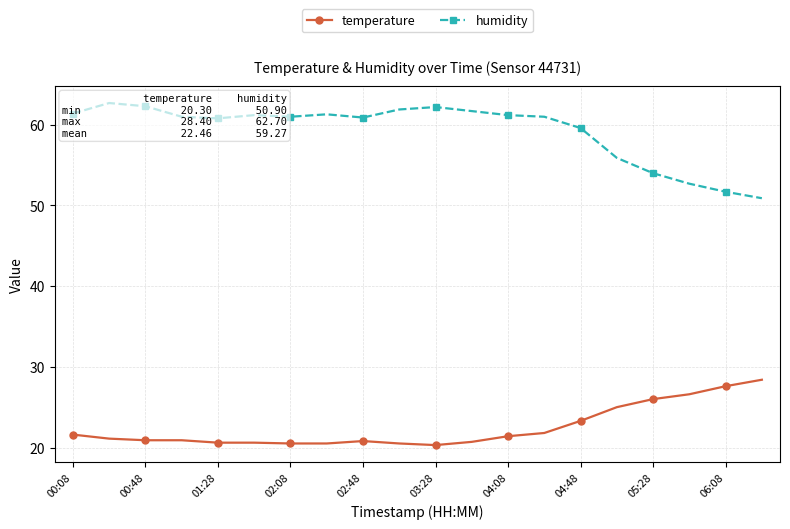

What is the highest value of the temperature series?

28.4